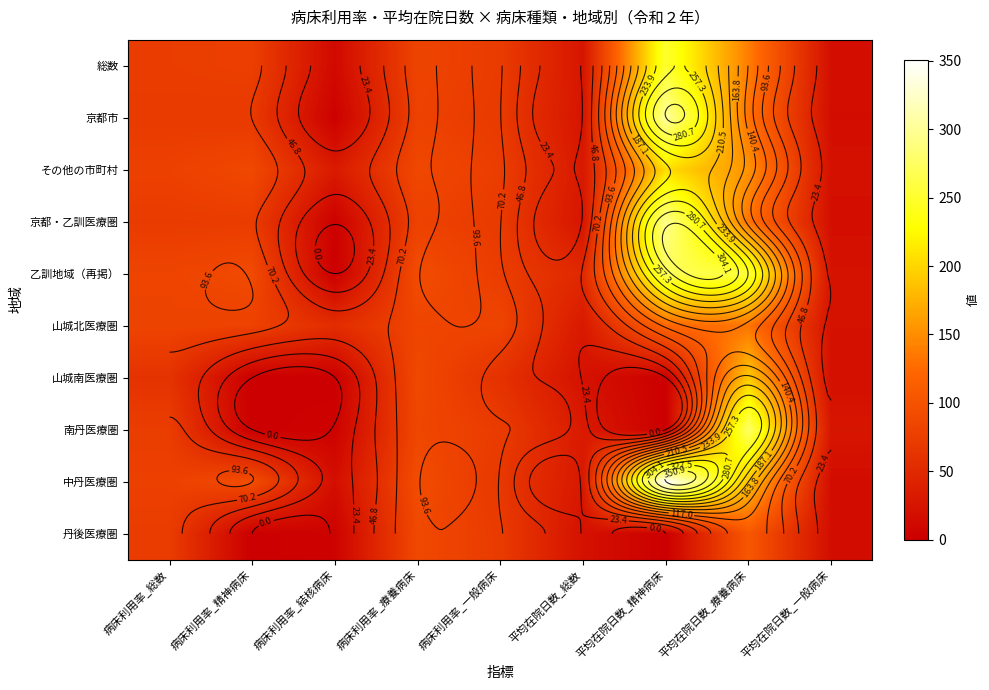

What is the lowest value of the 山城北医療圏 series?

22.0